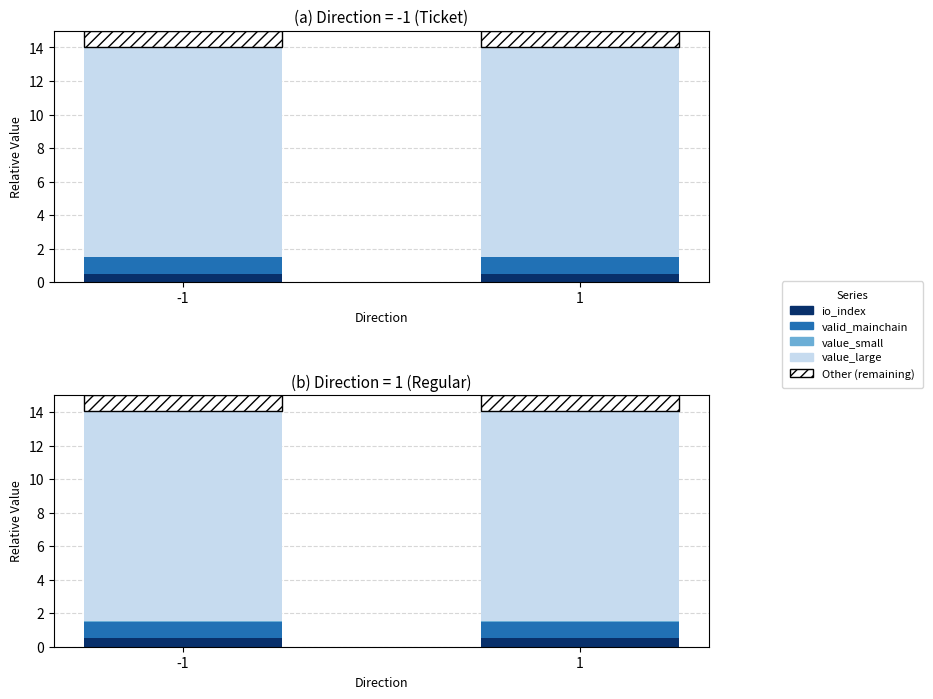

What is the total value across all series at 1?

15.0